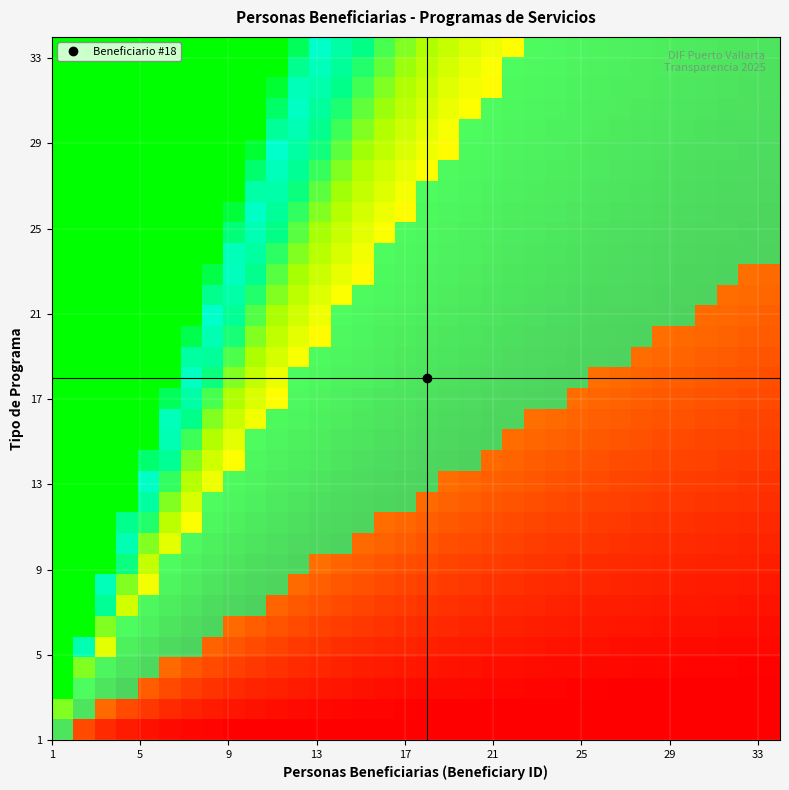

At which label does the data first exceed 18?

18